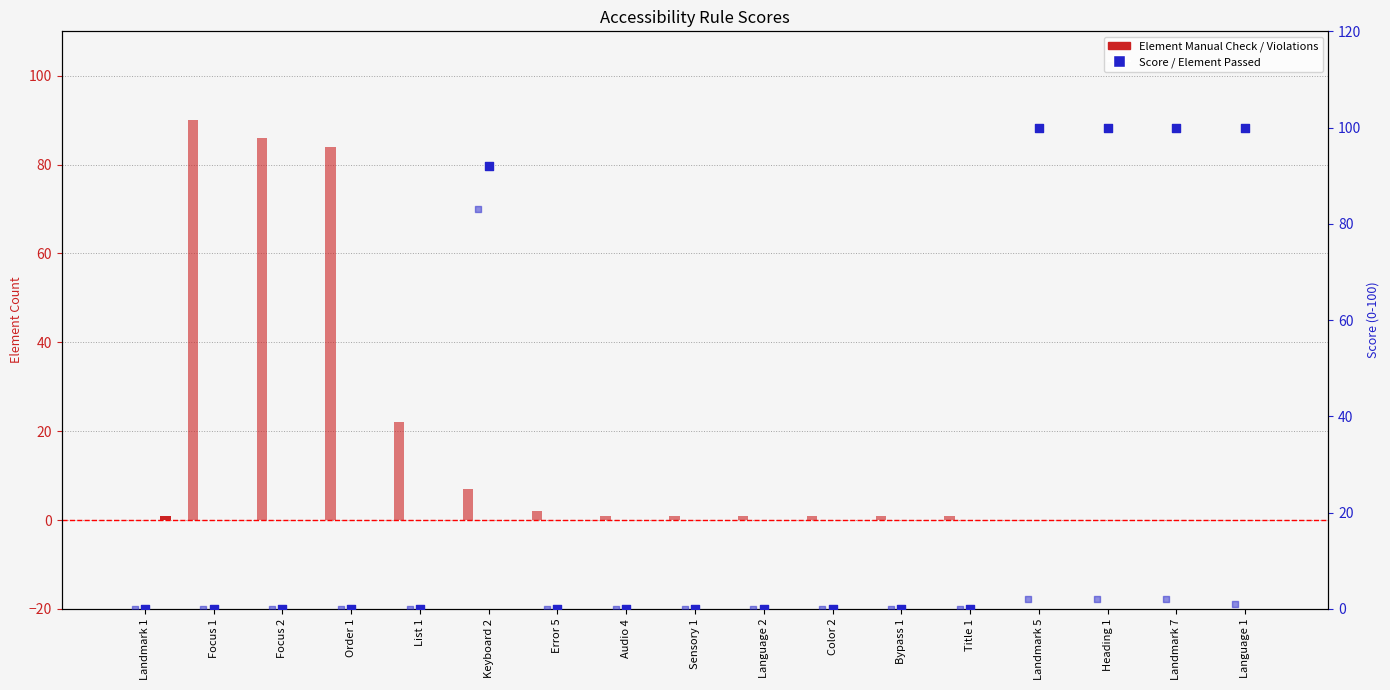

Which series has the largest Y range (max minus min)?

Score (0-100)